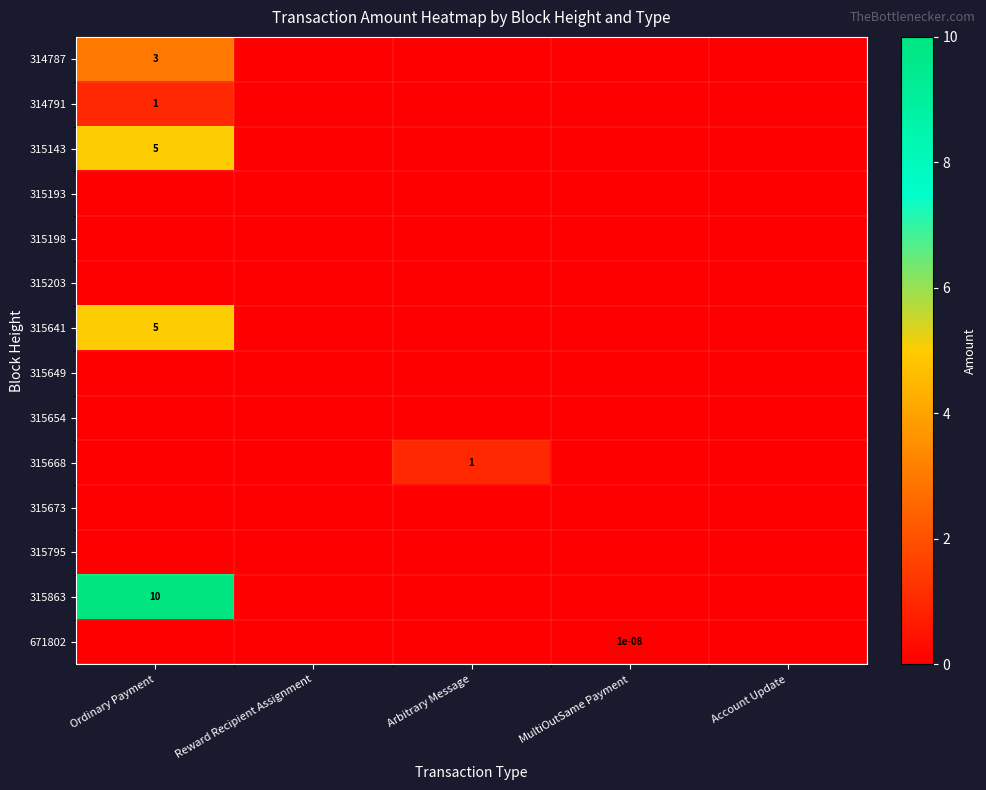

True or false: 315641 has a value of 7.1 at Ordinary Payment.

False